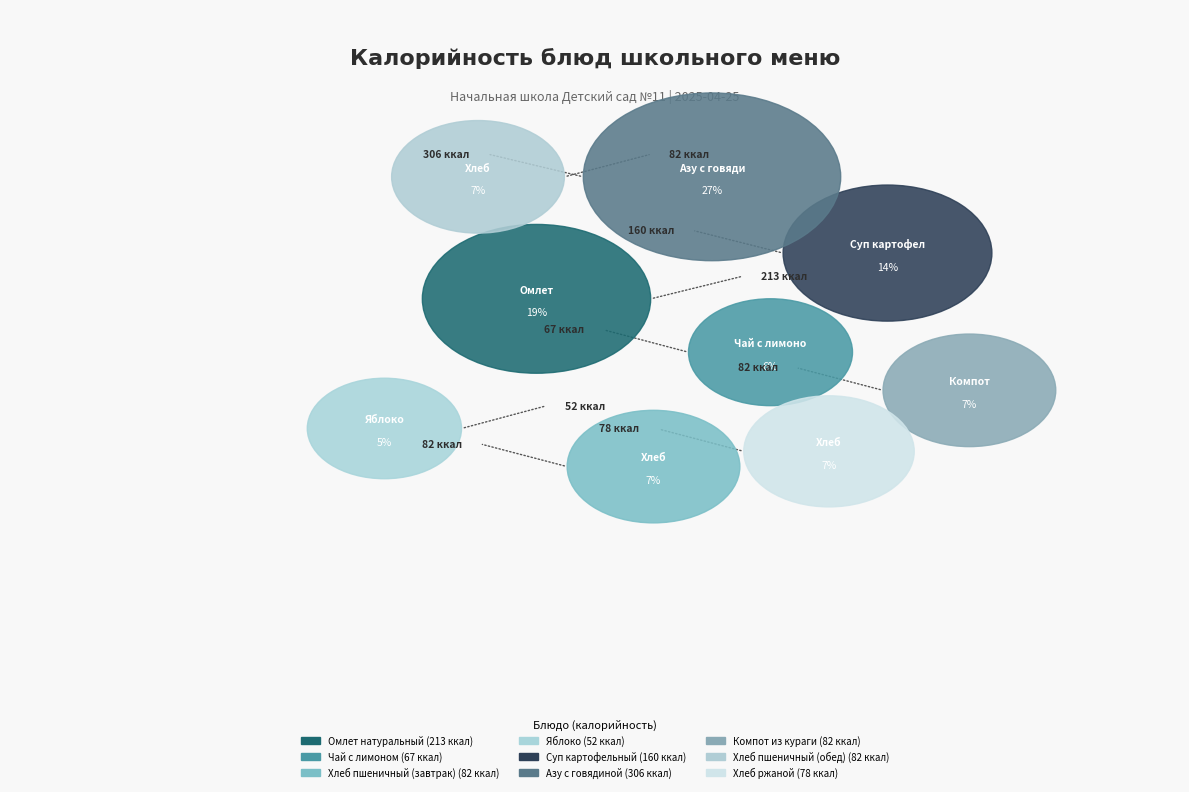

What percentage is NOT represented by Хлеб ржаной?

93.0%